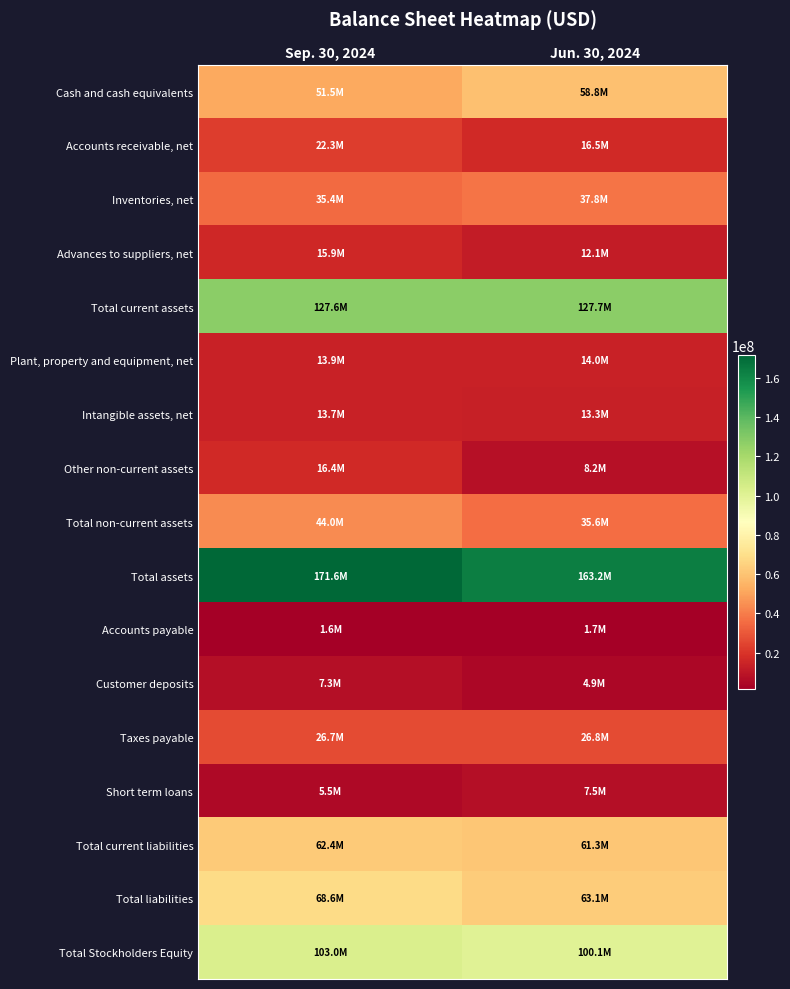

Which series has the largest total across all categories?

Total assets